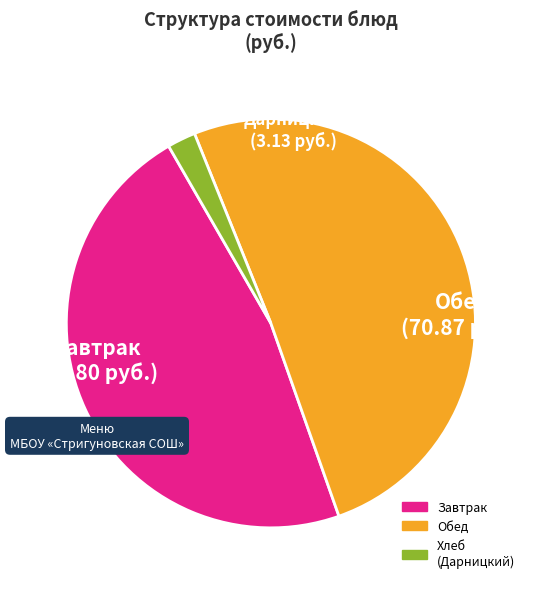

Is there a majority slice in this chart?

Yes